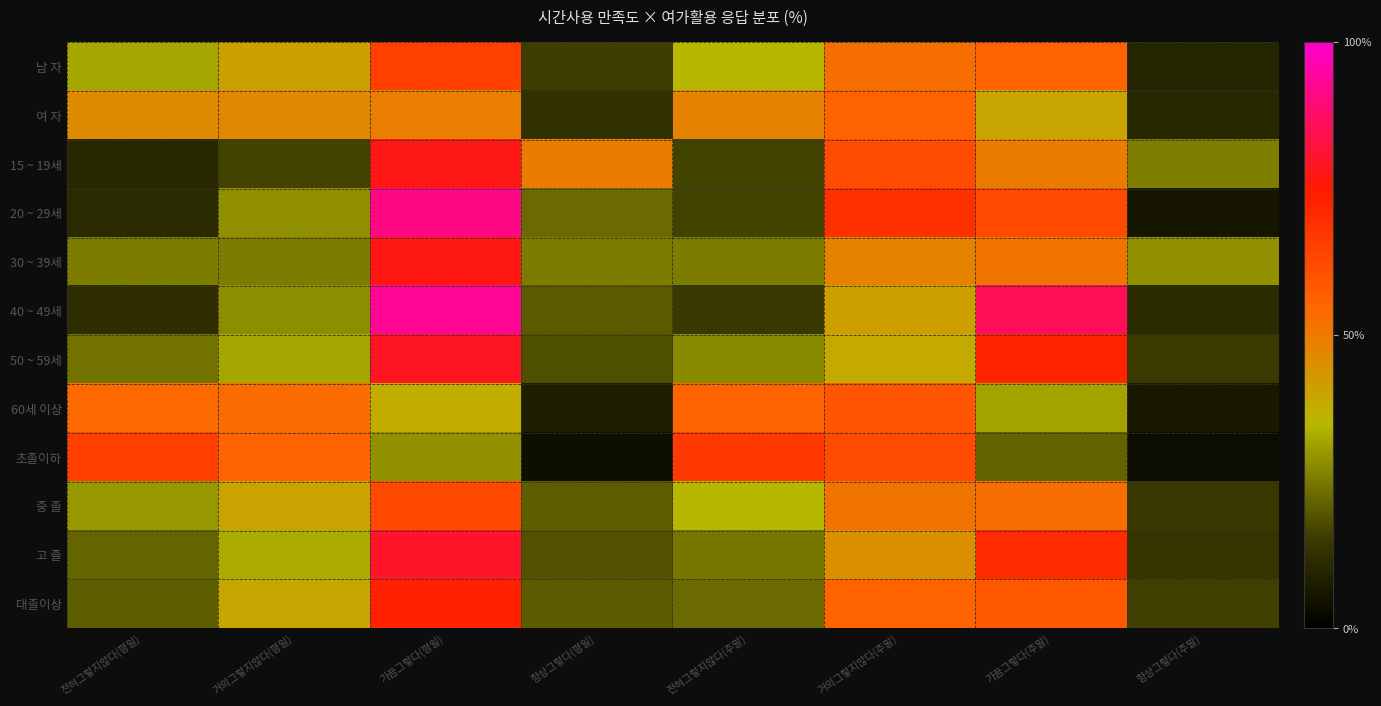

Reading right to left, transcribe all the data shown in this chart.

남 자: 항상그렇다(주말)=6.5	가끔그렇다(주말)=36.2	거의그렇지않다(주말)=34.3	전혀그렇지않다(주말)=23.1	항상그렇다(평일)=10.2	가끔그렇다(평일)=42.4	거의그렇지않다(평일)=26.5	전혀그렇지않다(평일)=21.0
여 자: 항상그렇다(주말)=7.0	가끔그렇다(주말)=25.8	거의그렇지않다(주말)=36.1	전혀그렇지않다(주말)=31.1	항상그렇다(평일)=8.2	가끔그렇다(평일)=31.8	거의그렇지않다(평일)=30.1	전혀그렇지않다(평일)=29.9
15 ~ 19세: 항상그렇다(주말)=16.9	가끔그렇다(주말)=32.0	거의그렇지않다(주말)=40.2	전혀그렇지않다(주말)=10.9	항상그렇다(평일)=32.0	가끔그렇다(평일)=50.4	거의그렇지않다(평일)=10.9	전혀그렇지않다(평일)=6.8
20 ~ 29세: 항상그렇다(주말)=3.8	가끔그렇다(주말)=40.6	거의그렇지않다(주말)=44.7	전혀그렇지않다(주말)=10.9	항상그렇다(평일)=14.9	가끔그렇다(평일)=59.2	거의그렇지않다(평일)=18.7	전혀그렇지않다(평일)=7.3
30 ~ 39세: 항상그렇다(주말)=19.0	가끔그렇다(주말)=33.4	거의그렇지않다(주말)=31.1	전혀그렇지않다(주말)=16.6	항상그렇다(평일)=16.6	가끔그렇다(평일)=50.1	거의그렇지않다(평일)=16.6	전혀그렇지않다(평일)=16.6
40 ~ 49세: 항상그렇다(주말)=7.6	가끔그렇다(주말)=55.8	거의그렇지않다(주말)=26.9	전혀그렇지않다(주말)=9.6	항상그렇다(평일)=13.4	가끔그렇다(평일)=60.5	거의그렇지않다(평일)=18.4	전혀그렇지않다(평일)=7.8
50 ~ 59세: 항상그렇다(주말)=9.7	가끔그렇다(주말)=47.1	거의그렇지않다(주말)=25.1	전혀그렇지않다(주말)=18.1	항상그렇다(평일)=12.0	가끔그렇다(평일)=51.4	거의그렇지않다(평일)=21.0	전혀그렇지않다(평일)=15.5
60세 이상: 항상그렇다(주말)=4.5	가끔그렇다(주말)=20.7	거의그렇지않다(주말)=38.7	전혀그렇지않다(주말)=36.2	항상그렇다(평일)=5.2	가끔그렇다(평일)=24.6	거의그렇지않다(평일)=35.0	전혀그렇지않다(평일)=35.1
초졸이하: 항상그렇다(주말)=2.2	가끔그렇다(주말)=14.2	거의그렇지않다(주말)=40.3	전혀그렇지않다(주말)=43.2	항상그렇다(평일)=2.7	가끔그렇다(평일)=18.9	거의그렇지않다(평일)=35.9	전혀그렇지않다(평일)=42.5
중 졸: 항상그렇다(주말)=9.5	가끔그렇다(주말)=34.4	거의그렇지않다(주말)=33.4	전혀그렇지않다(주말)=22.7	항상그렇다(평일)=13.7	가끔그렇다(평일)=40.8	거의그렇지않다(평일)=26.1	전혀그렇지않다(평일)=19.4
고 졸: 항상그렇다(주말)=9.0	가끔그렇다(주말)=45.7	거의그렇지않다(주말)=29.3	전혀그렇지않다(주말)=16.1	항상그렇다(평일)=12.4	가끔그렇다(평일)=51.8	거의그렇지않다(평일)=21.5	전혀그렇지않다(평일)=14.3
대졸이상: 항상그렇다(주말)=10.6	가끔그렇다(주말)=38.1	거의그렇지않다(주말)=36.3	전혀그렇지않다(주말)=14.9	항상그렇다(평일)=13.4	가끔그렇다(평일)=47.4	거의그렇지않다(평일)=25.6	전혀그렇지않다(평일)=13.5